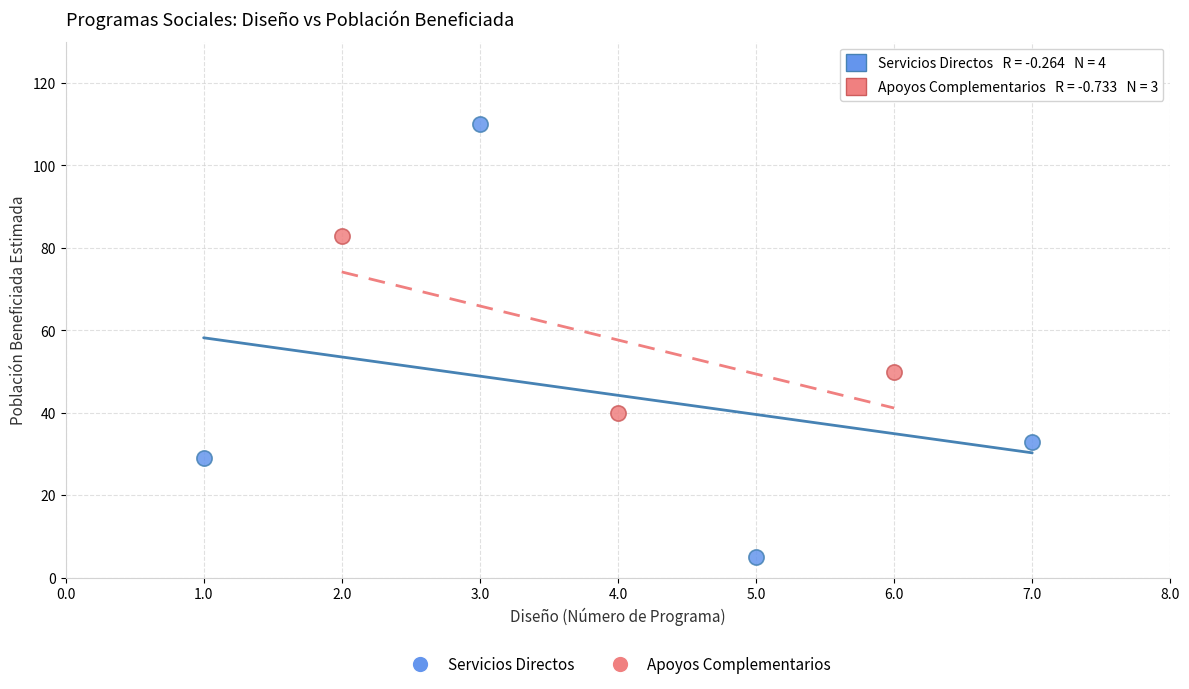

Which series contains the lowest Y value?

Servicios Directos